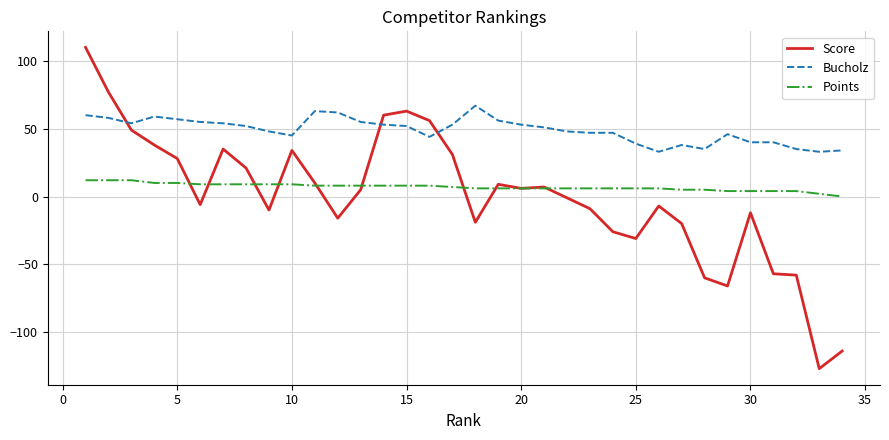

True or false: Points and Bucholz intersect in this chart.

False